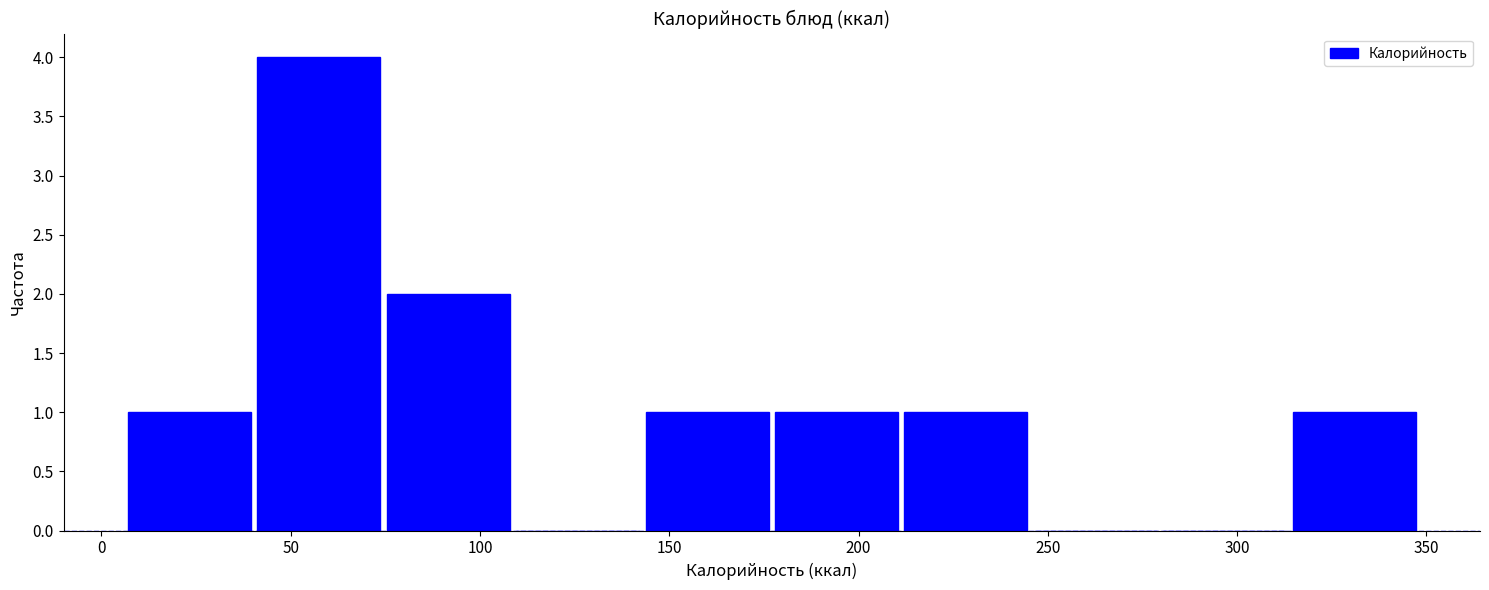

Over which range of the x-axis is the bar tallest?

40 to 75